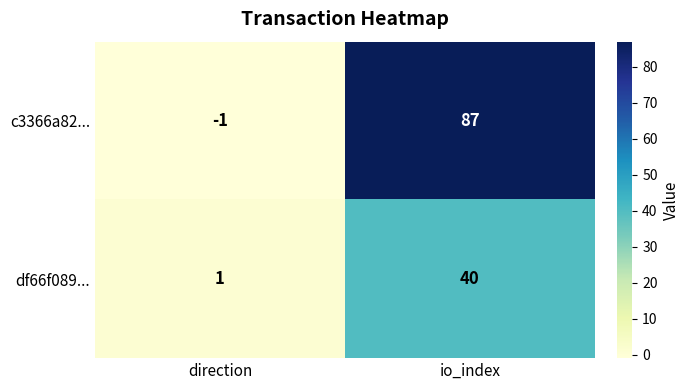

What is the smallest value displayed?

-1